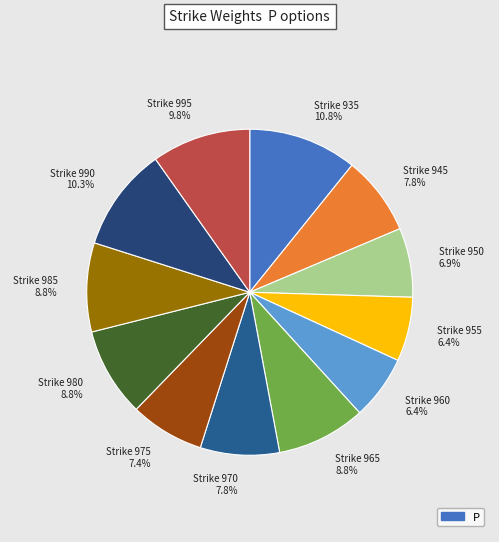

To the nearest percent, what is the average slice percentage?

8%